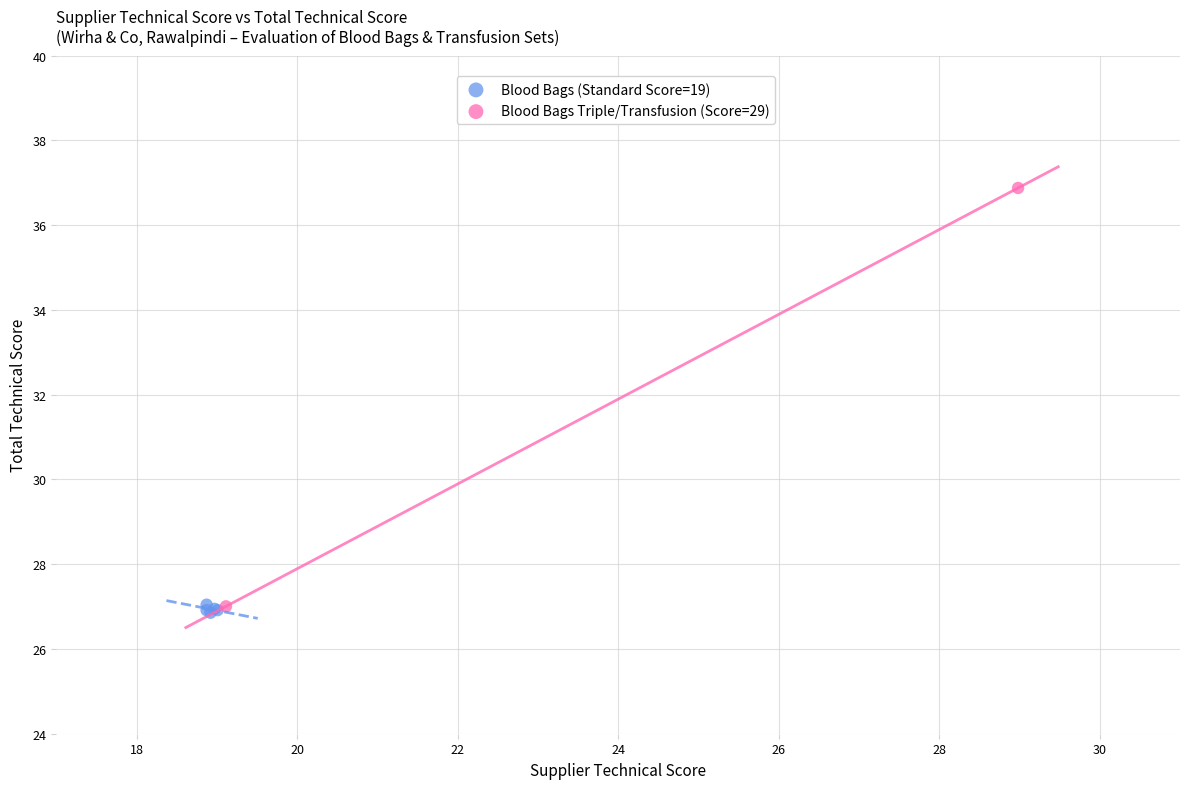

Which series reaches the maximum Y coordinate?

Blood Bags Triple/Transfusion (Score=29)